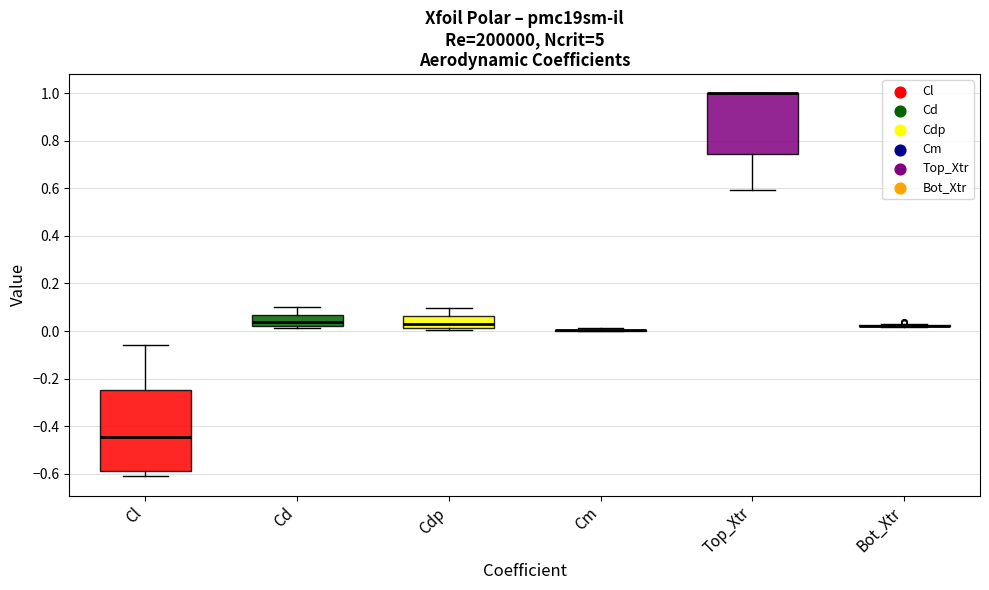

Reading left to right, read every box against the y-axis: the position of its median line, the range the box covers, and the ends of its whiskers. The values are not printed on the chart, so give them approximately, as read against the axis.

Cl: median -0.44, box -0.58 to -0.24, whiskers -0.62 to -0.06
Cd: median 0.04, box 0.02 to 0.06, whiskers 0.02 to 0.10
Cdp: median 0.04, box 0.02 to 0.06, whiskers 0.00 to 0.10
Cm: box collapsed to a line at 0.00, whiskers 0.00 to 0.02
Top_Xtr: median 1.00 (drawn on the box's upper edge), box 0.74 to 1.00, whiskers 0.60 to 1.00
Bot_Xtr: box collapsed to a line at 0.02, whiskers 0.02 to 0.04